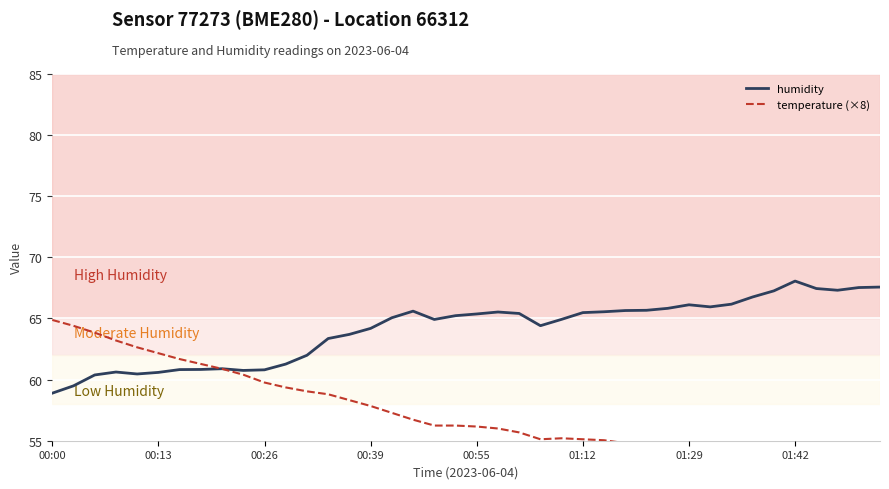

The humidity series shows 41.5 at 01:29. True or false?

False